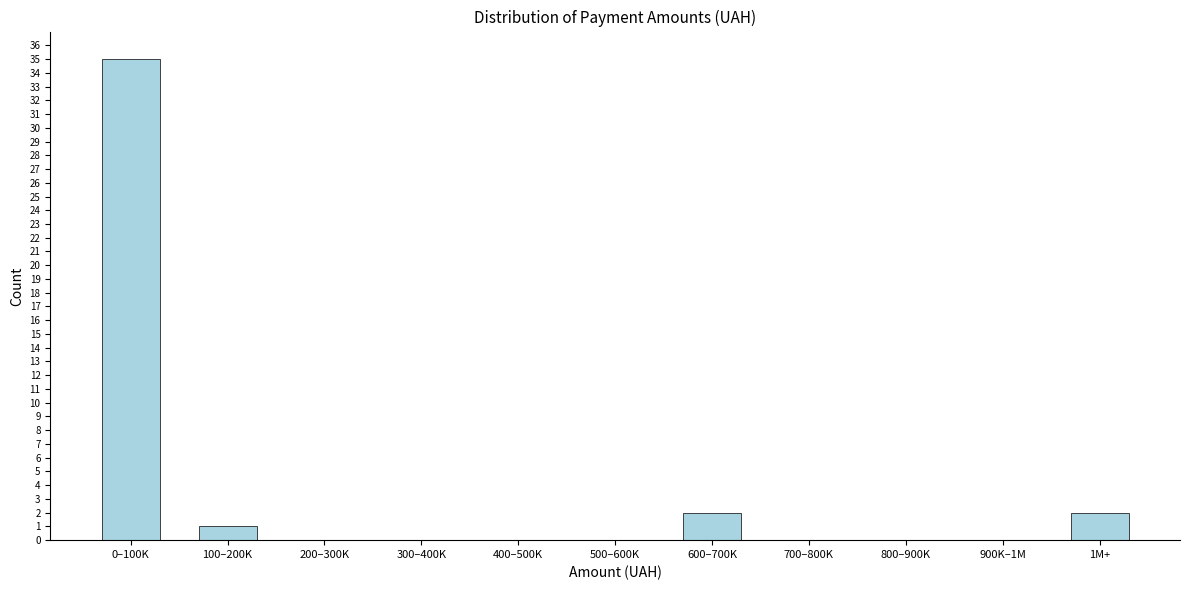

Reading left to right, extract all data points from this chart.

0–100K=35	100–200K=1	200–300K=0	300–400K=0	400–500K=0	500–600K=0	600–700K=2	700–800K=0	800–900K=0	900K–1M=0	1M+=2